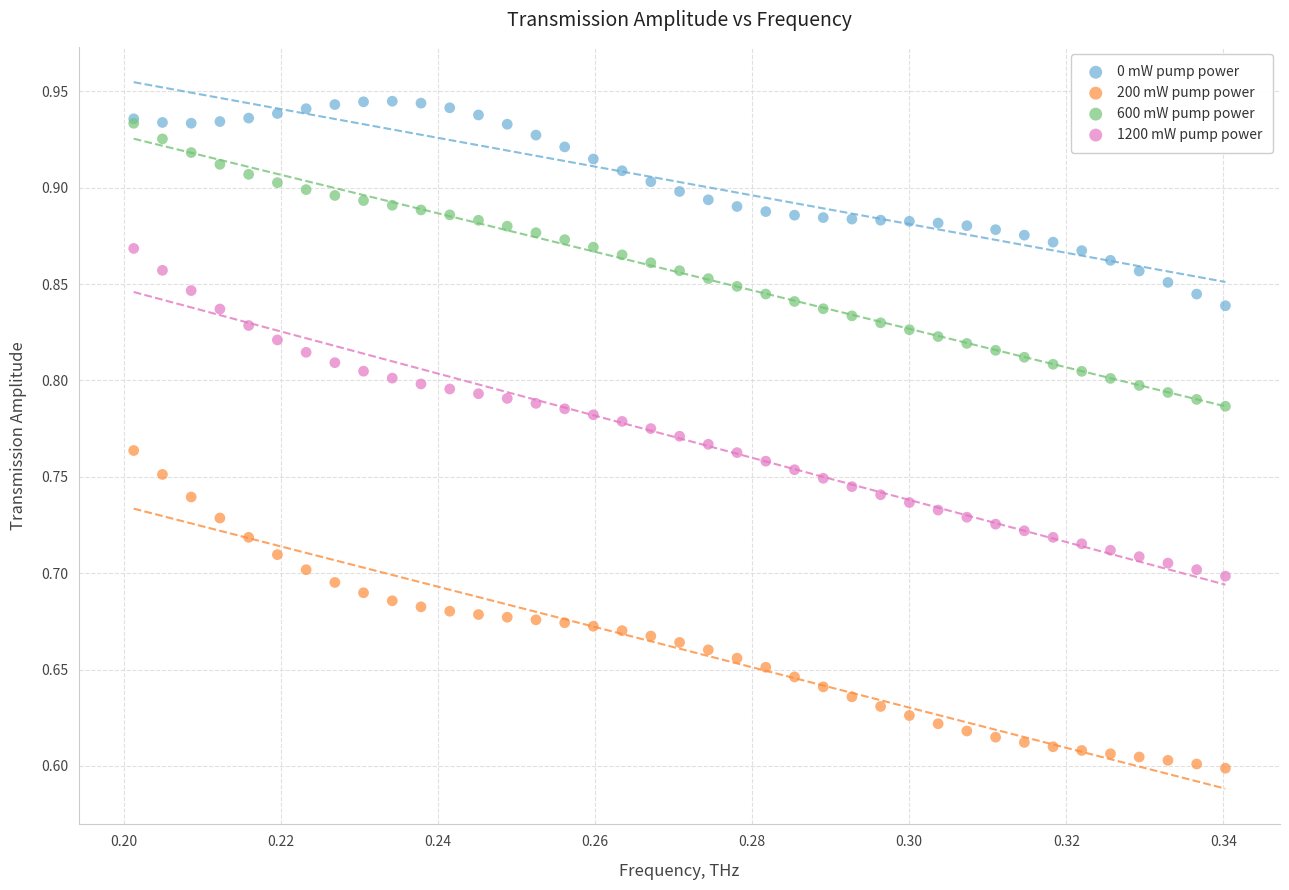

What are all the series names shown in the legend?

0 mW pump power, 200 mW pump power, 600 mW pump power, 1200 mW pump power